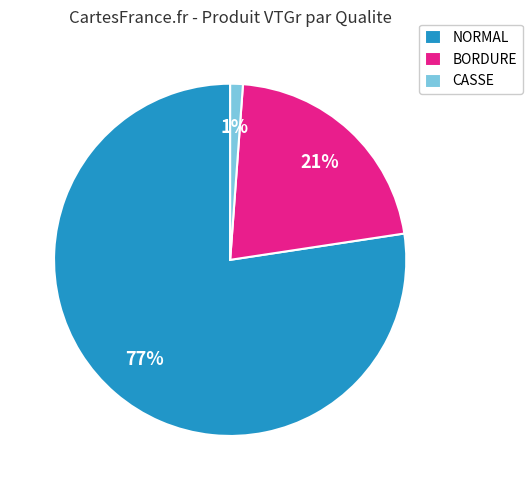

Do NORMAL and BORDURE together represent more than half of the pie?

Yes